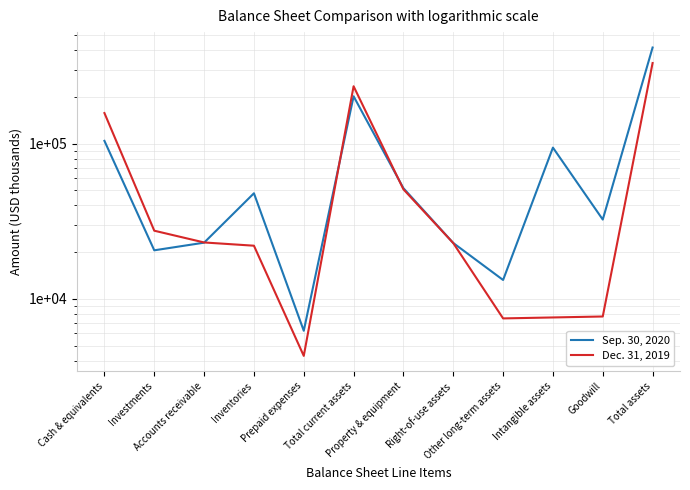

List the series in order of their peak value, lowest first.

Dec. 31, 2019, Sep. 30, 2020